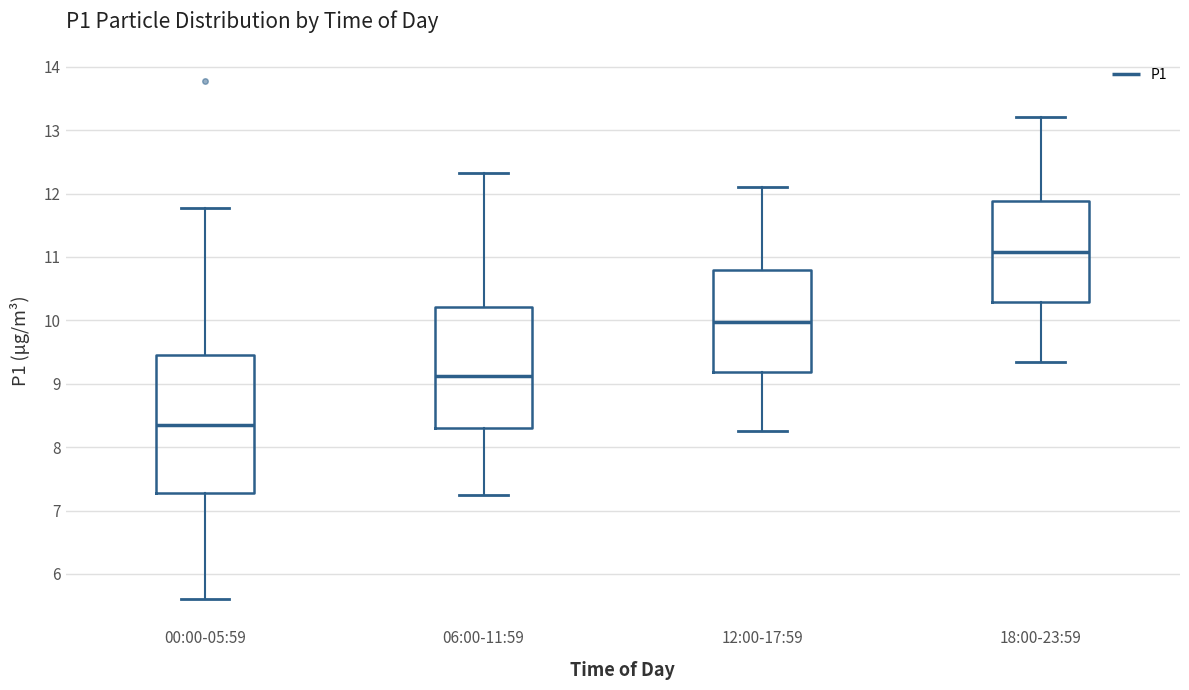

Reading left to right, read every box against the y-axis: the position of its median line, the range the box covers, and the ends of its whiskers. The values are not printed on the chart, so give them approximately, as read against the axis.

00:00-05:59: median 8.4, box 7.3 to 9.5, whiskers 5.6 to 11.8
06:00-11:59: median 9.1, box 8.3 to 10.2, whiskers 7.3 to 12.3
12:00-17:59: median 10.0, box 9.2 to 10.8, whiskers 8.3 to 12.1
18:00-23:59: median 11.1, box 10.3 to 11.9, whiskers 9.4 to 13.2